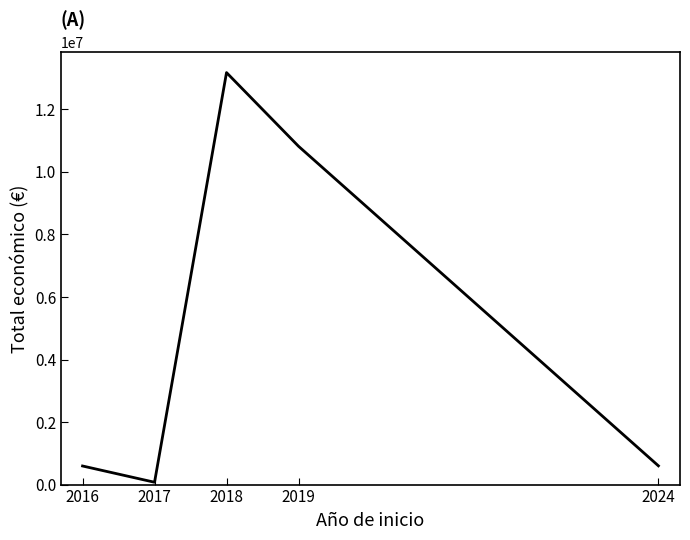

At which category does the data reach its first local valley?

2017